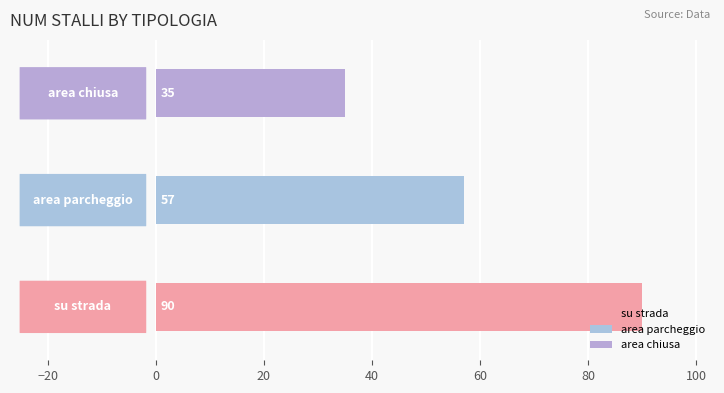

How many values are between 35 and 90?

3